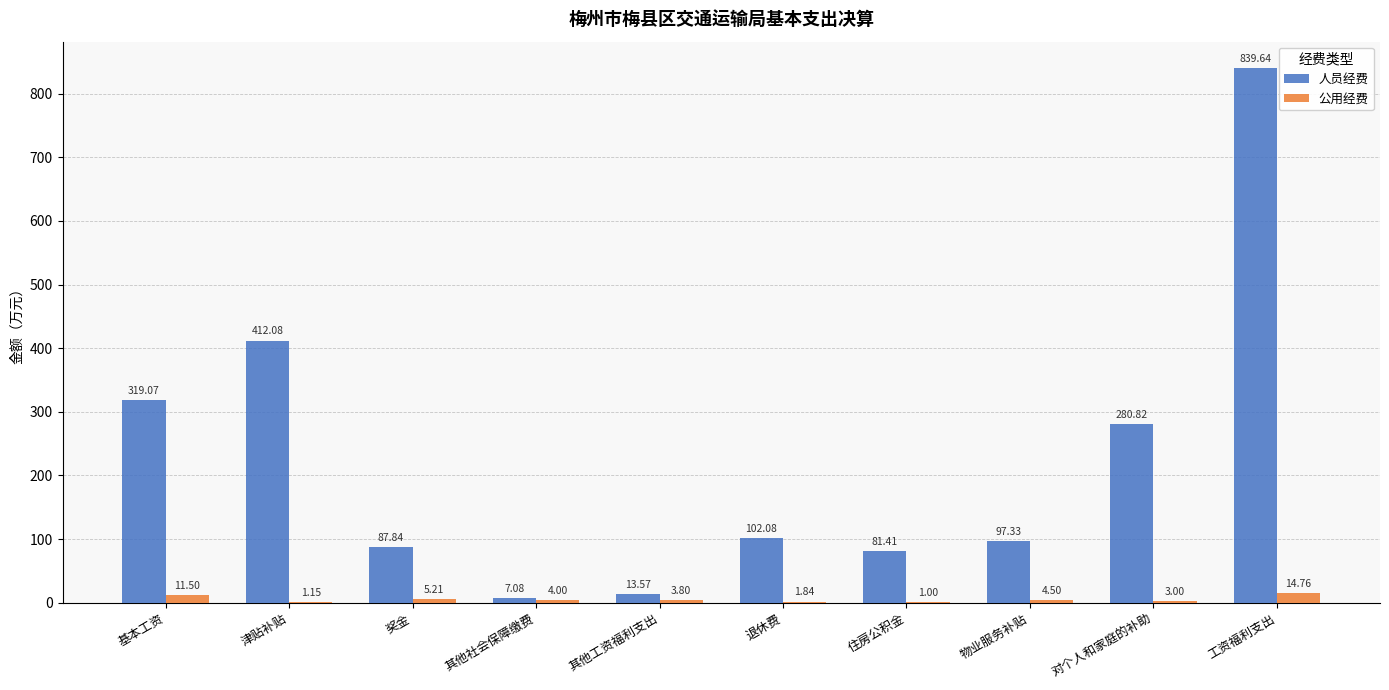

Which category has the highest value across all series?

工资福利支出